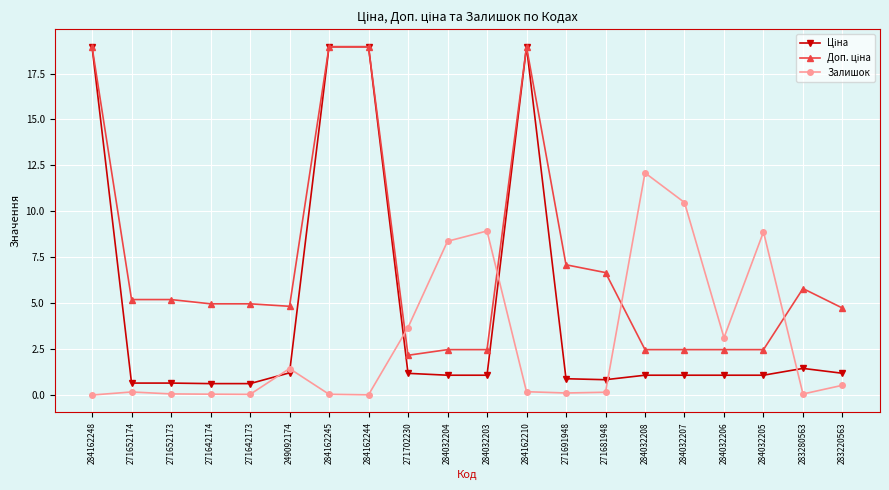

What is the greatest value displayed?

19.0